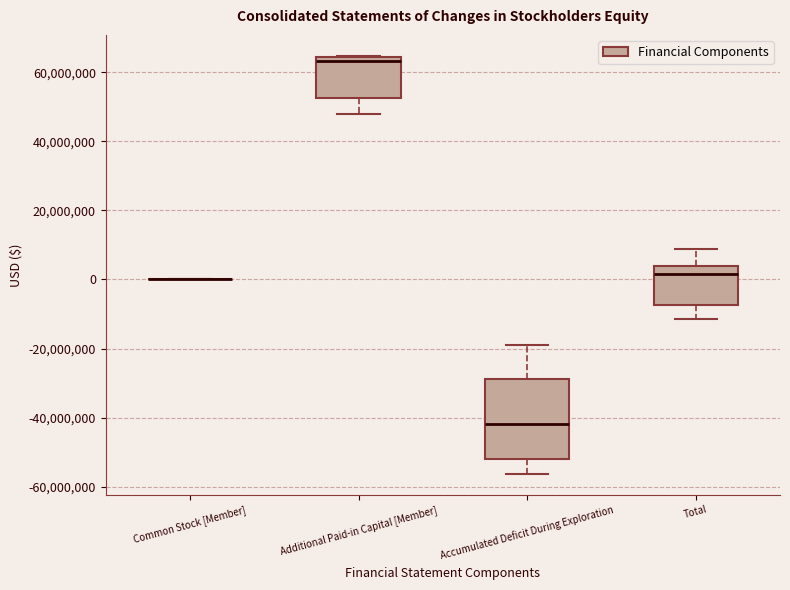

Reading left to right, transcribe this box plot: for each box, give where its median line is, the range the box spans, and where its two whiskers end, as read against the y-axis. The values are not printed on the chart, so give them approximately, as read against the axis.

Common Stock [Member]: box collapsed to a line at 0, whiskers 0 to 0
Additional Paid-in Capital [Member]: median 64000000 (just below the box's upper edge), box 52000000 to 64000000, whiskers 48000000 to 64000000
Accumulated Deficit During Exploration: median -42000000, box -52000000 to -28000000, whiskers -56000000 to -20000000
Total: median 2000000, box -8000000 to 4000000, whiskers -12000000 to 8000000